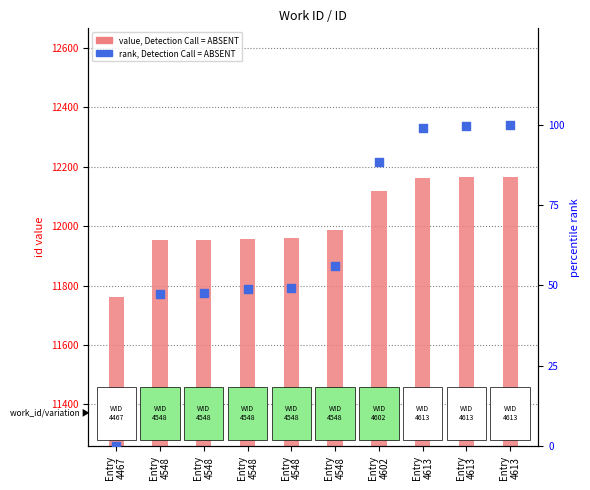

What is the total value across all series at Entry
4613?

12261.0